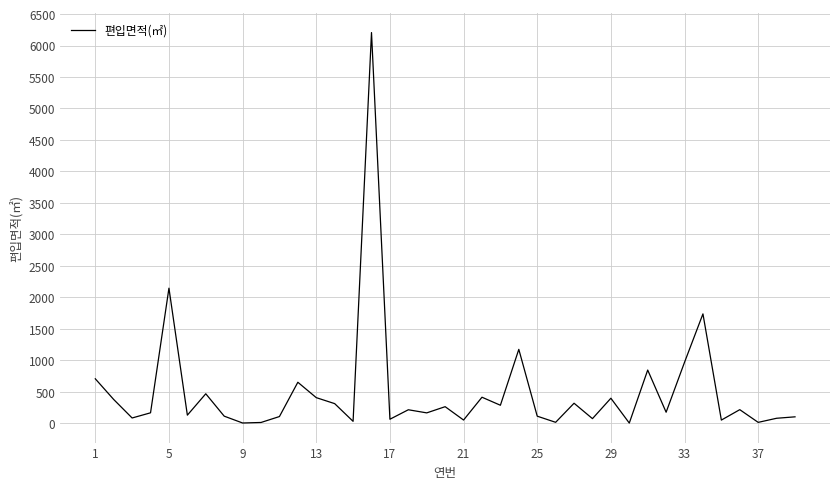

What is the maximum value shown in the chart?

6206.6